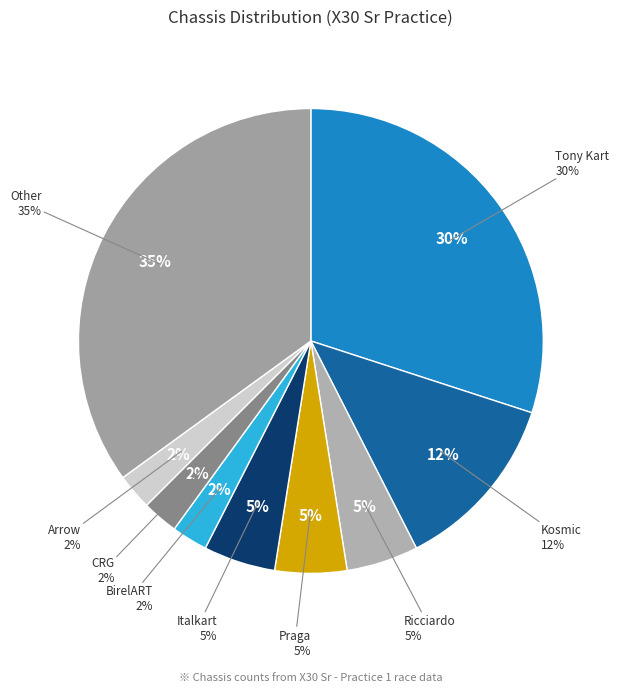

Is there a majority slice in this chart?

No